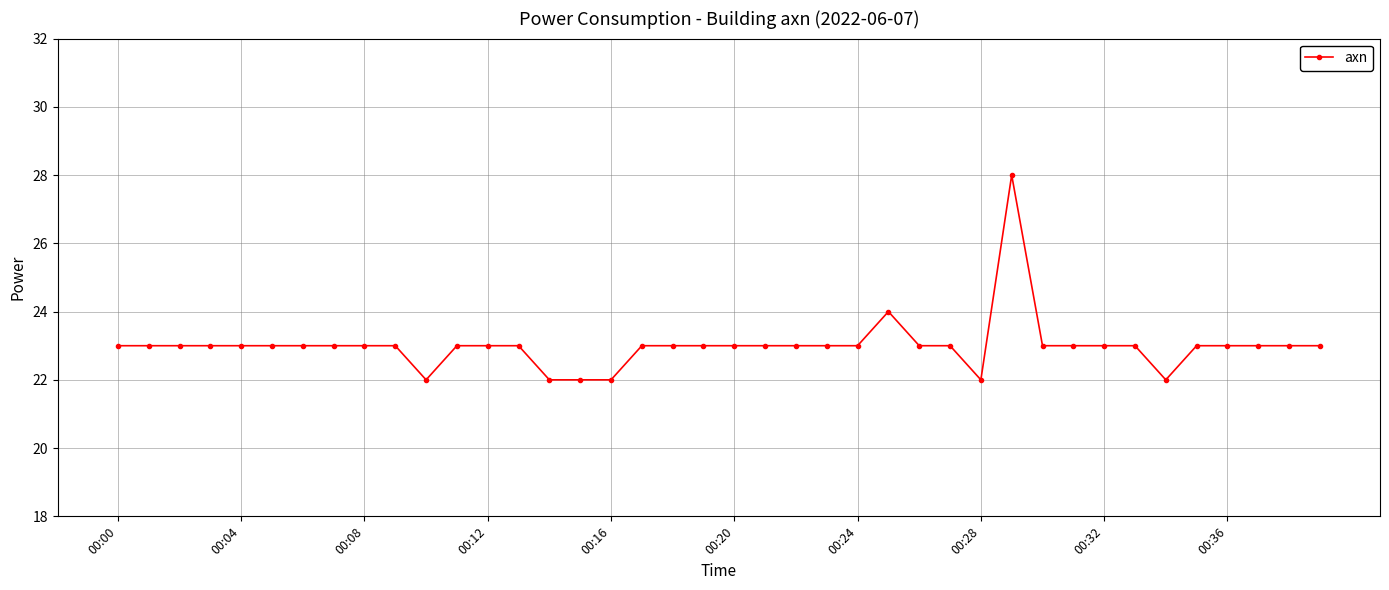

What is the average value?

23